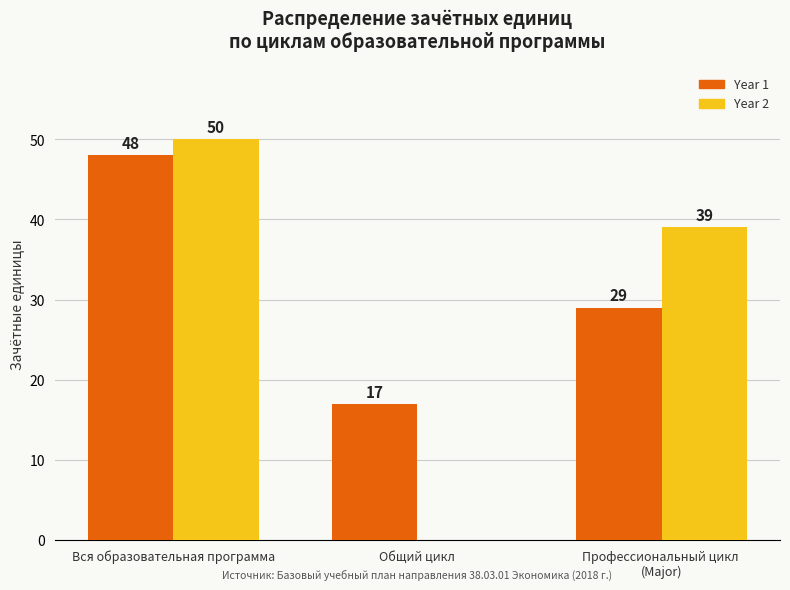

Which series has the largest range (max minus min)?

Year 2